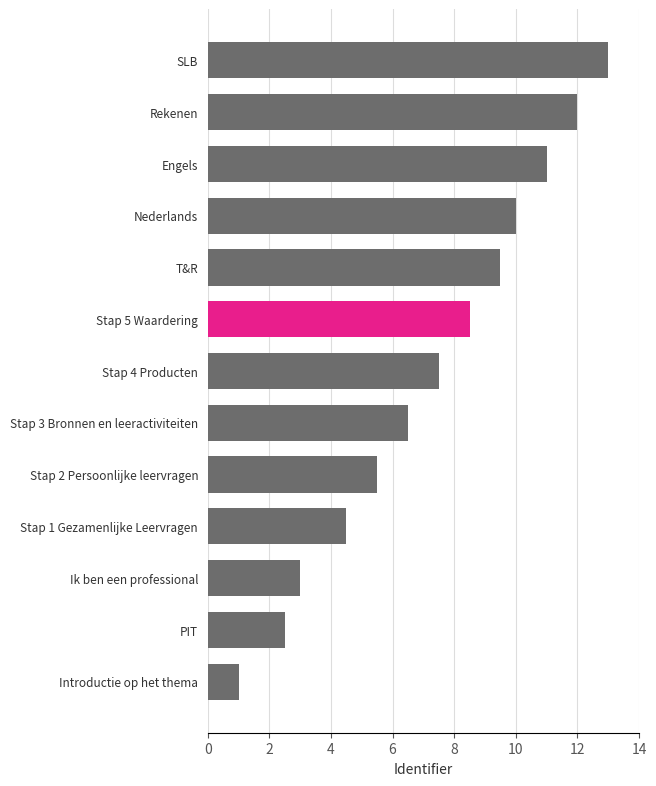

How many bars are there in total?

13